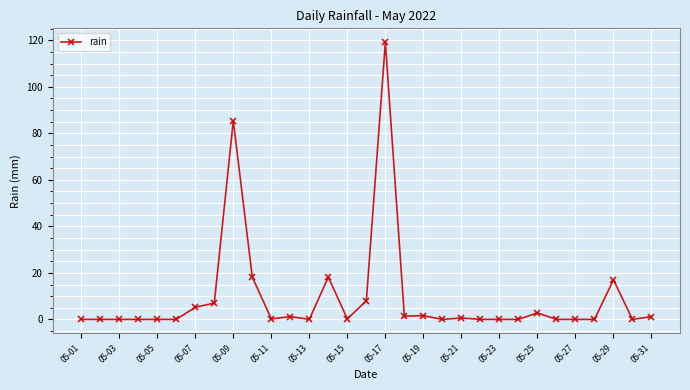

True or false: the data has more than 2 interior local peaks.

True